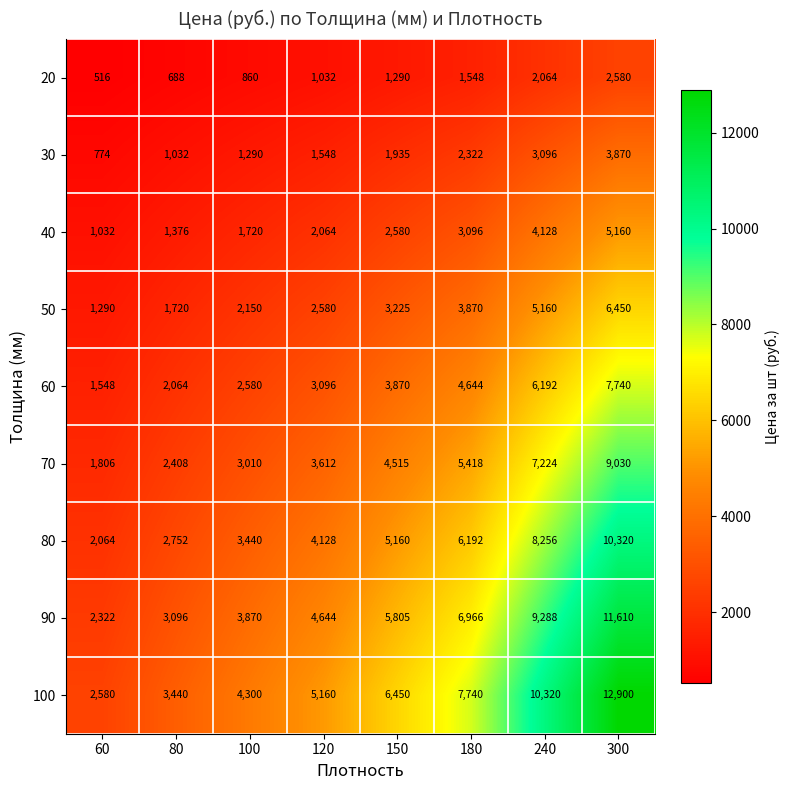

List the series in order of their peak value, lowest first.

20, 30, 40, 50, 60, 70, 80, 90, 100